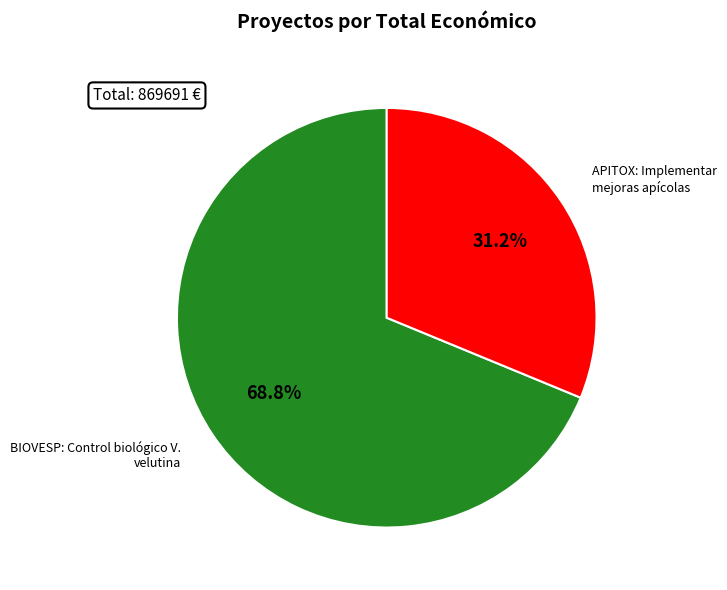

Is there a majority slice in this chart?

Yes